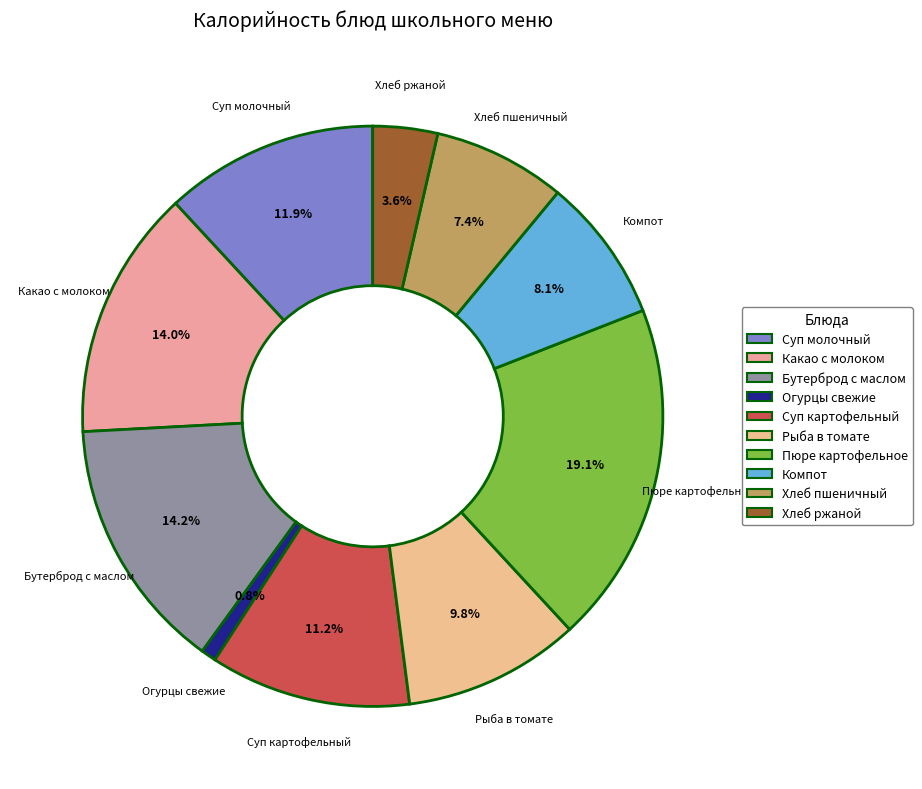

Rank the categories by value from lowest to highest.

Овощи натуральные свежие (огурцы), ржаной, пшеничный, Компот из сухофруктов, Рыба тцшённая в томате с овощами, Суп картофельный с клёцками, Суп молочный с макаронными изделиями, Какао с молоком 2.5% жирности, бутерброд с маслом, Пюре картофельное